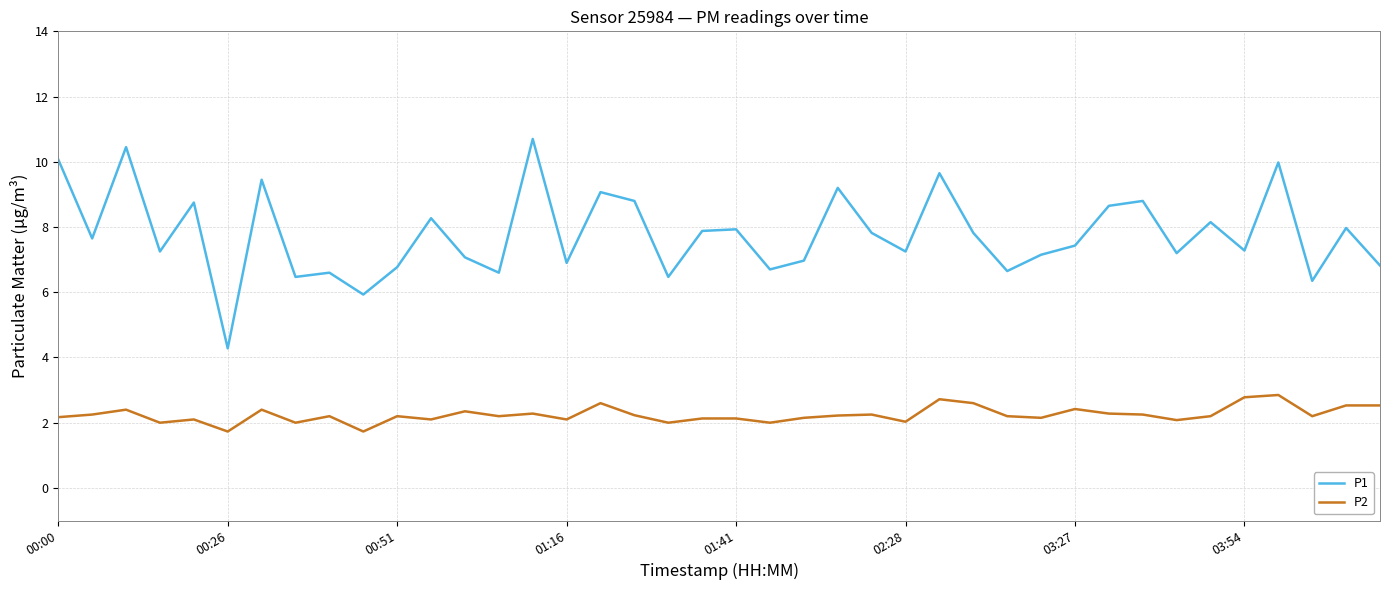

Which series has the largest total across all categories?

P1